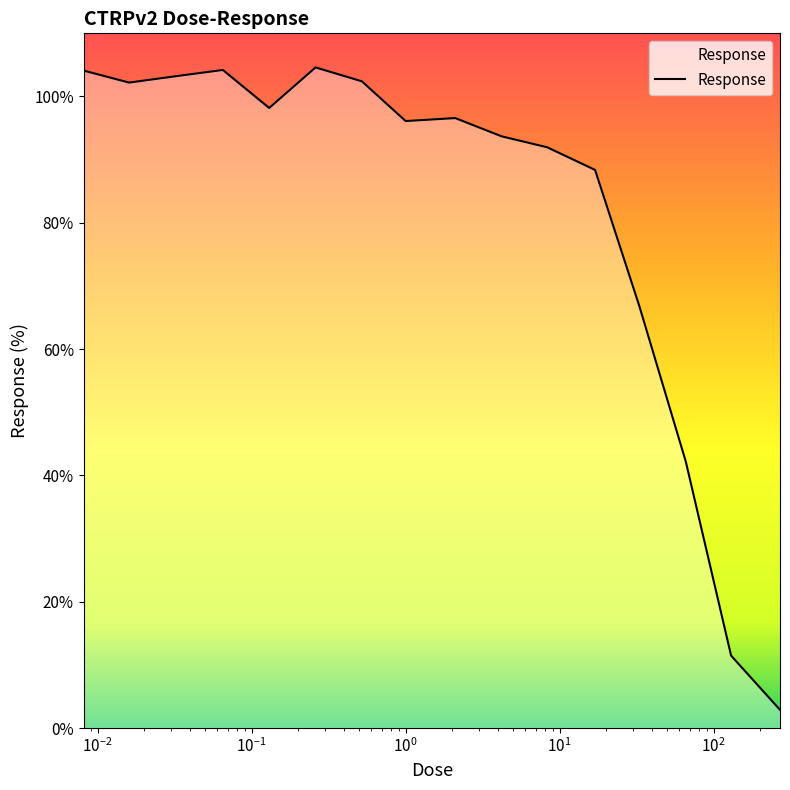

True or false: the data has more than 0 interior local peaks.

True